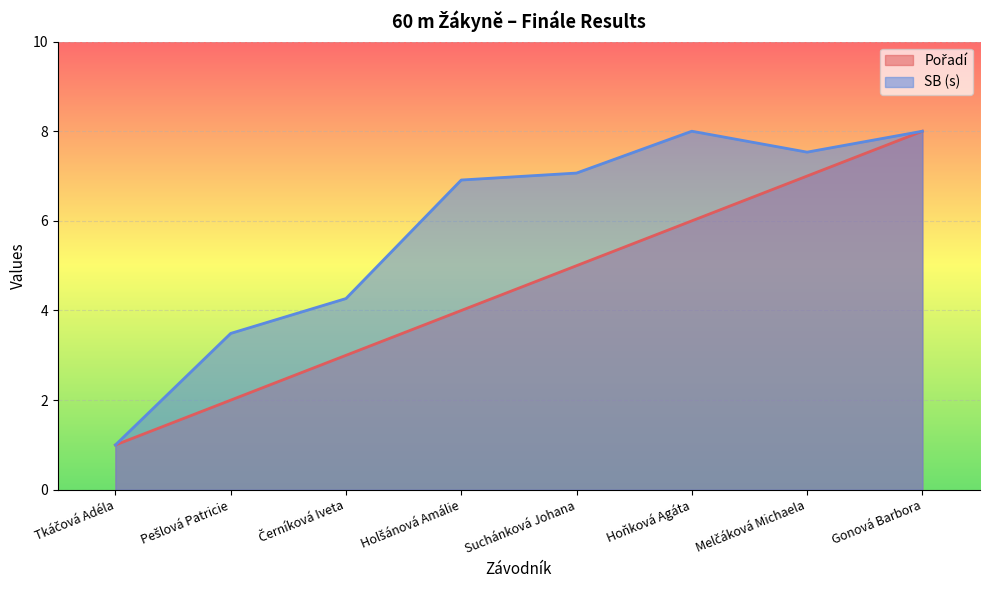

Between Suchánková Johana and Gonová Barbora, which is larger?

Gonová Barbora